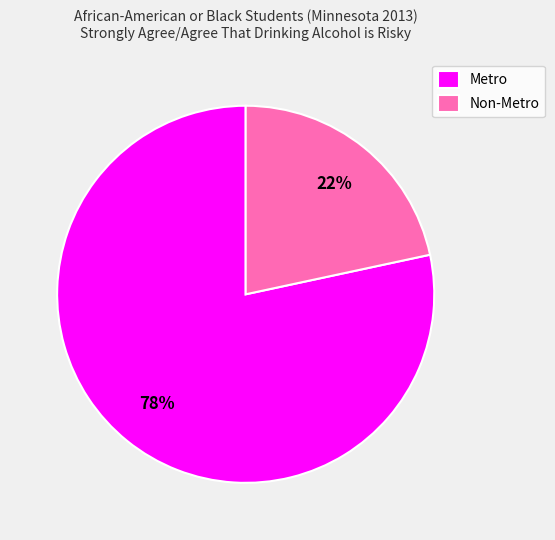

How many segments does this pie chart have?

2